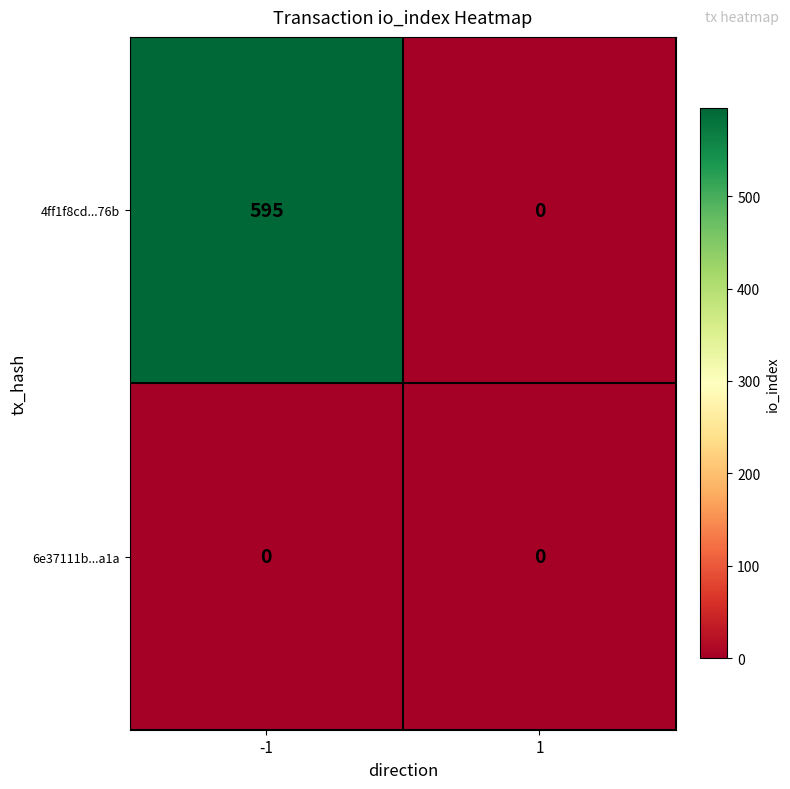

Which series has the largest range (max minus min)?

4ff1f8cd...76b